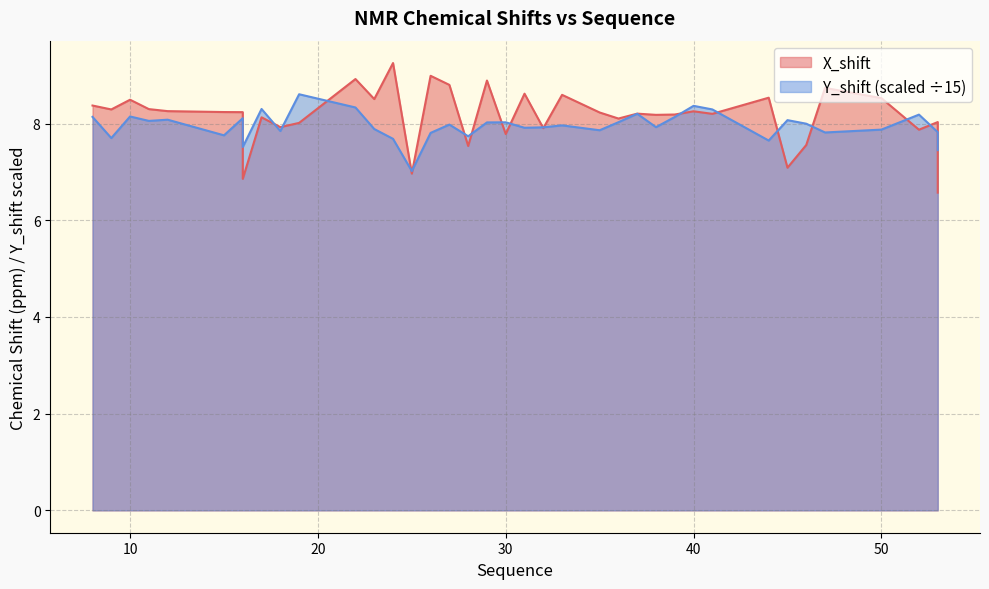

True or false: Y_shift and X_shift cross at least once.

True